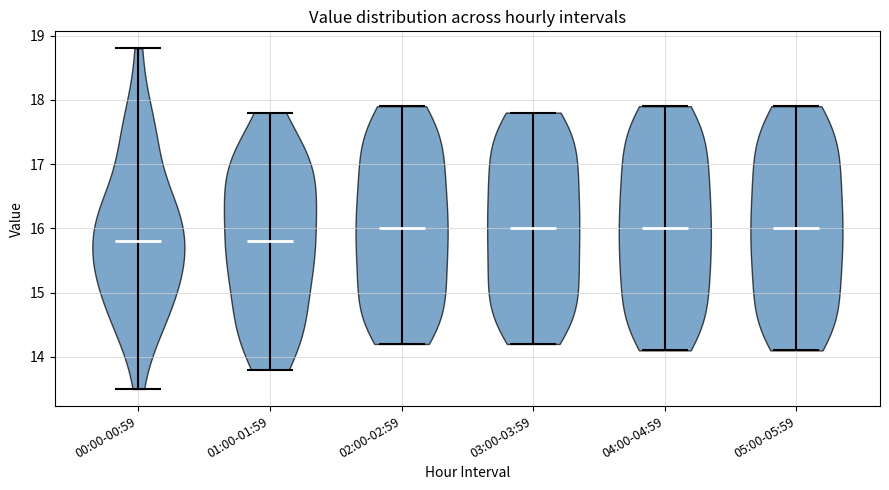

Reading left to right, read every violin against the y-axis: where its median line is, and the lowest and highest points it reaches. The values are not printed on the chart, so give them approximately, as read against the axis.

00:00-00:59: median line 15.8, lowest point 13.5, highest point 18.8
01:00-01:59: median line 15.8, lowest point 13.8, highest point 17.8
02:00-02:59: median line 16.0, lowest point 14.2, highest point 17.9
03:00-03:59: median line 16.0, lowest point 14.2, highest point 17.8
04:00-04:59: median line 16.0, lowest point 14.1, highest point 17.9
05:00-05:59: median line 16.0, lowest point 14.1, highest point 17.9